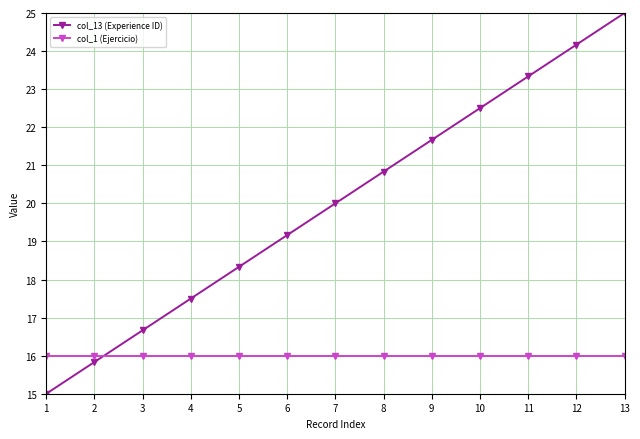

List the series in order of their peak value, highest first.

col_13 (Experience ID), col_1 (Ejercicio)